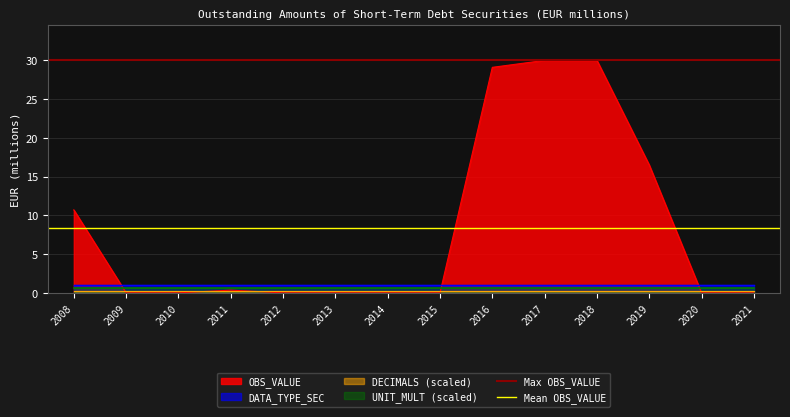

At which label is OBS_VALUE closest to 14?

2019